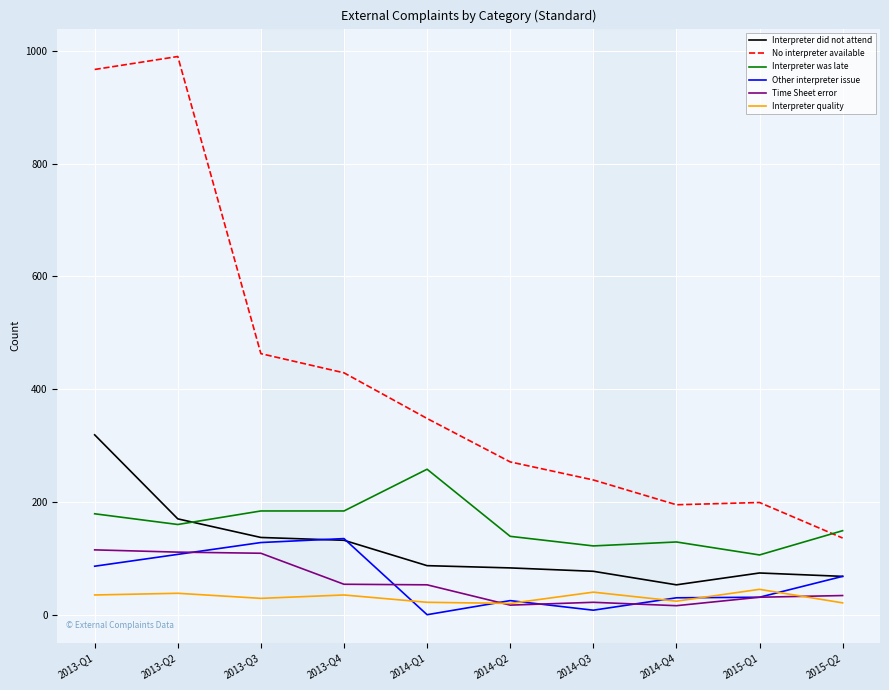

What position from the left is 2013-Q3?

3